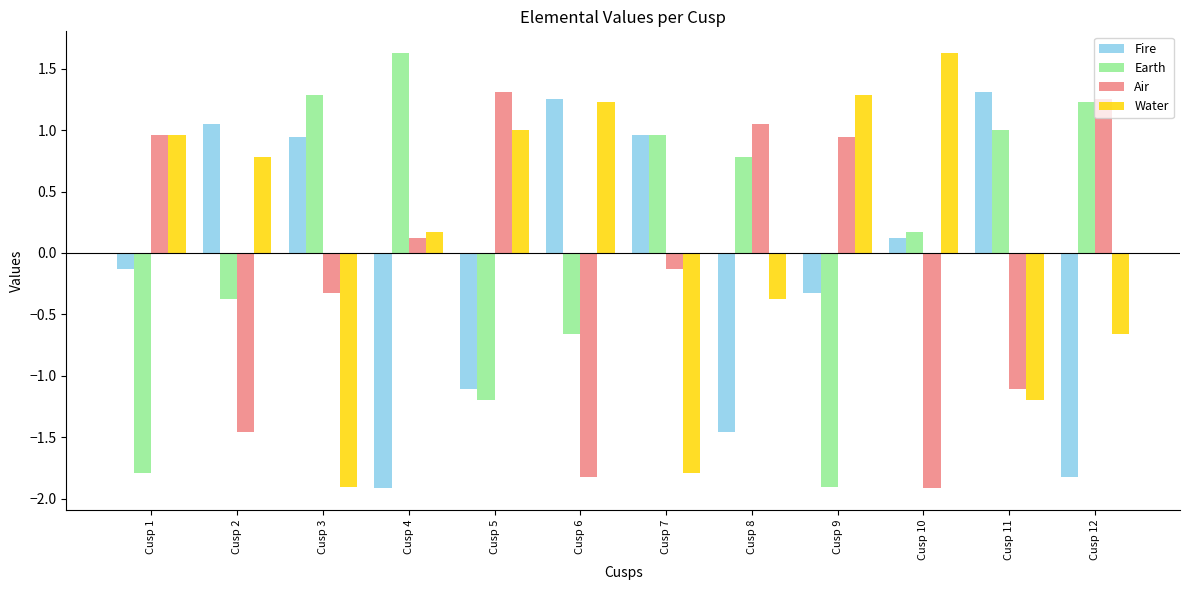

What is the difference between the second highest and minimum values in the Fire series?

3.2